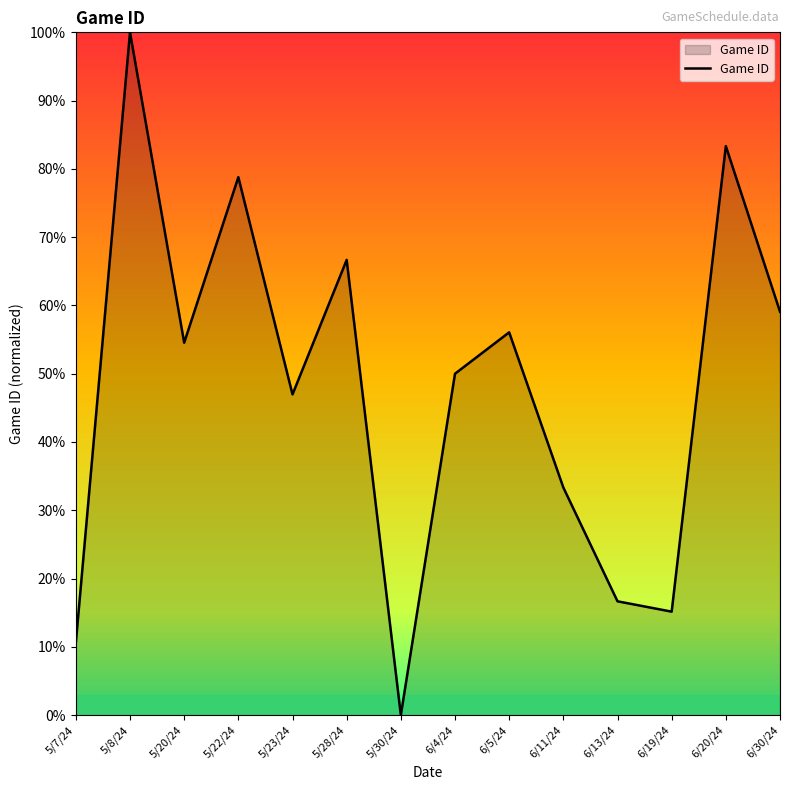

What is the approximate value at 6/30/24?

59.1